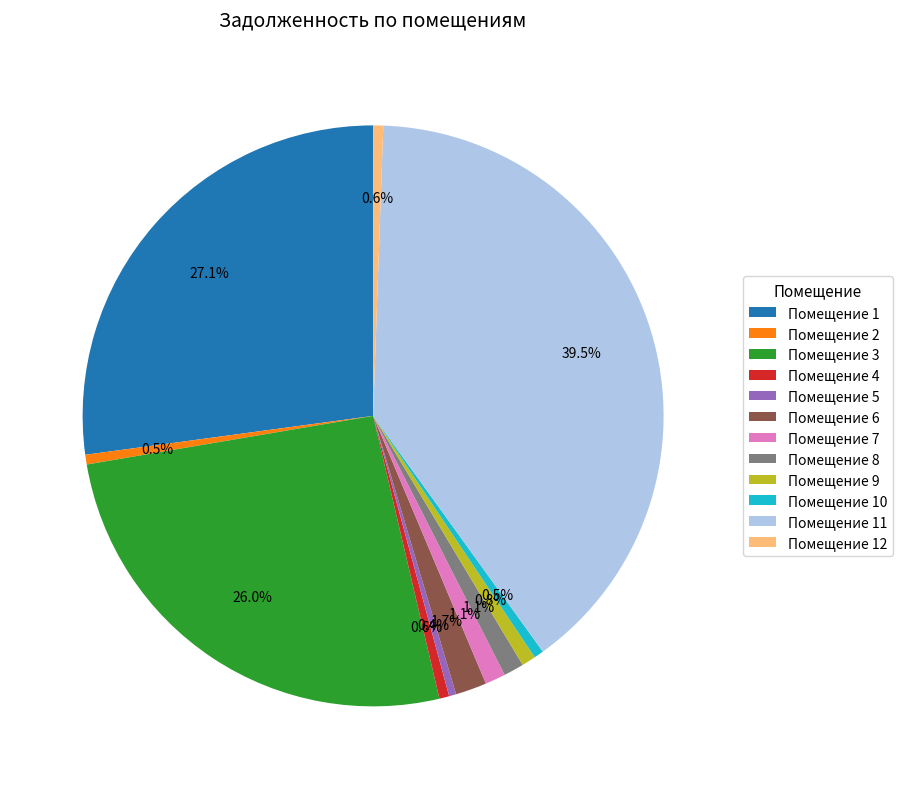

Which category has the biggest portion of the pie?

Помещение 11